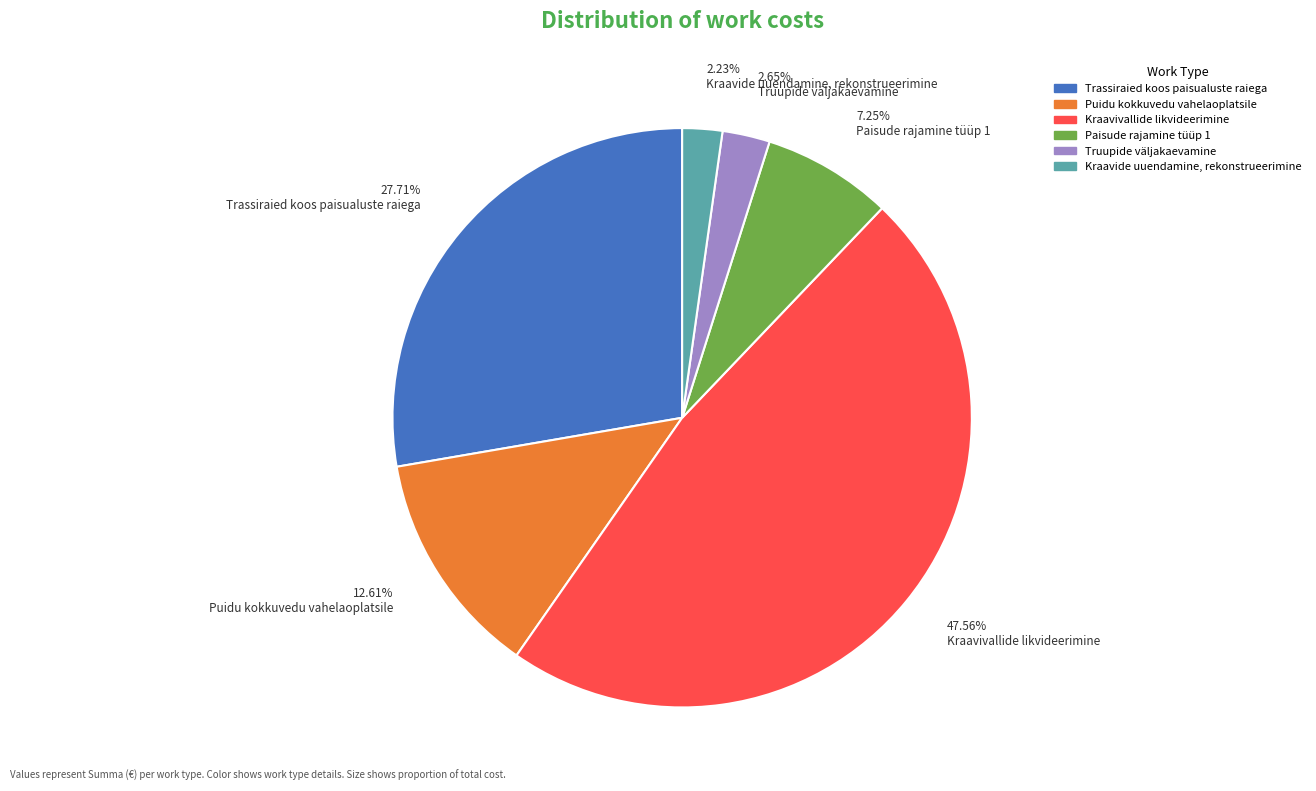

Combined, what portion of the pie is Kraavide uuendamine, rekonstrueerimine and Puidu kokkuvedu vahelaoplatsile?

14.8%